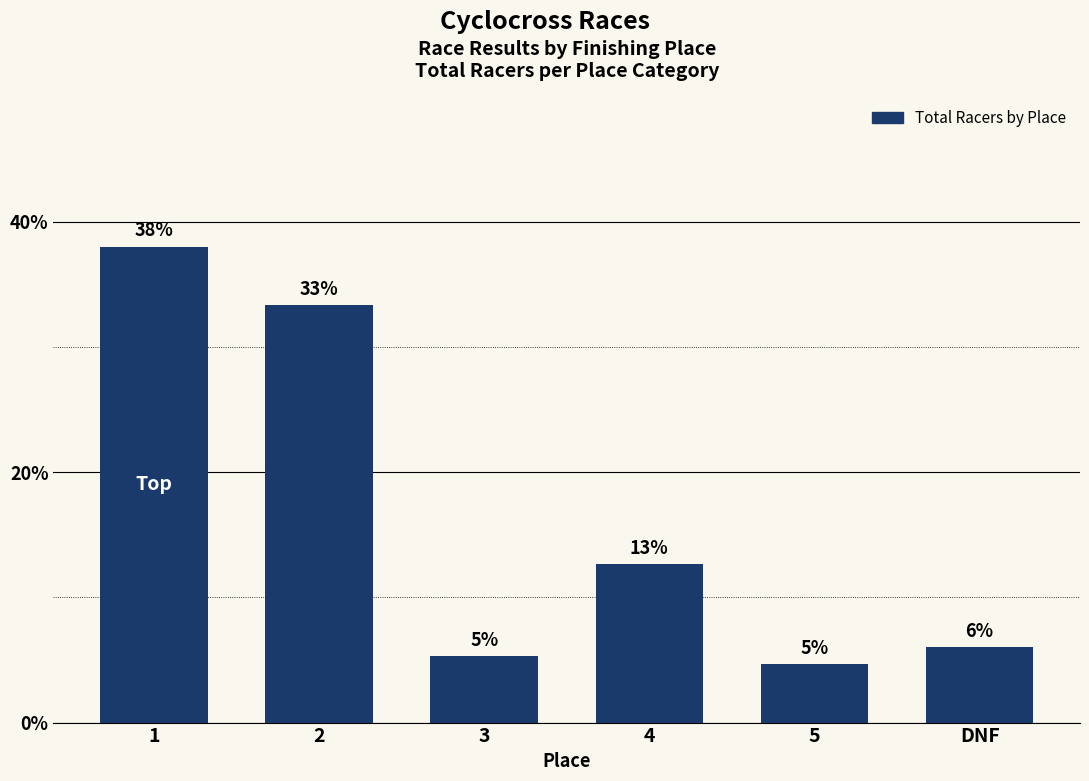

Is it true that the value at DNF is 6.0?

True